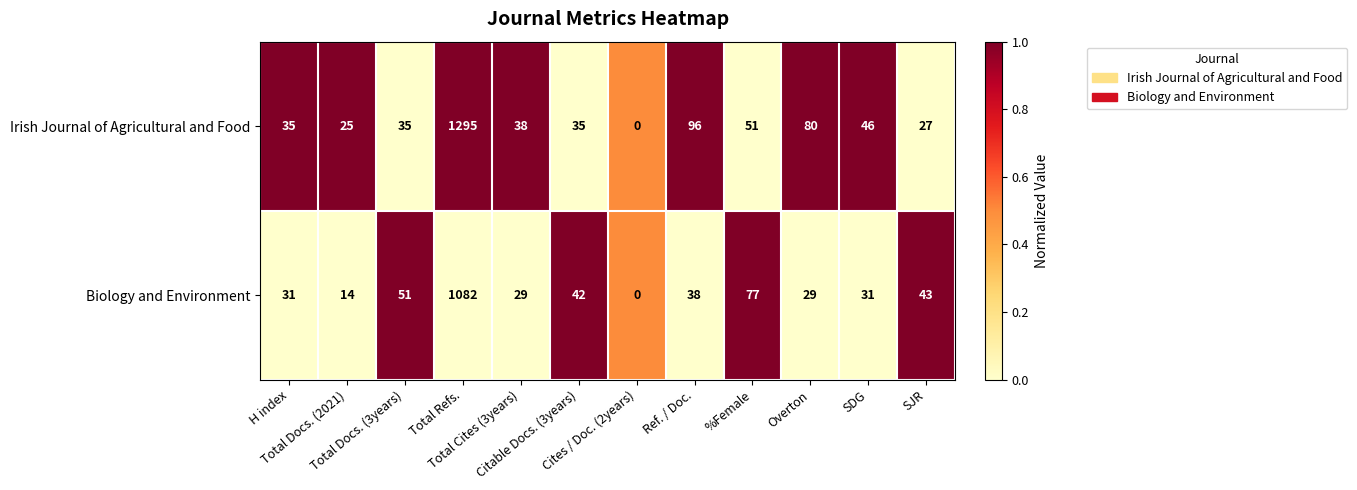

List the series in order of their peak value, lowest first.

Biology and Environment, Irish Journal of Agricultural and Food